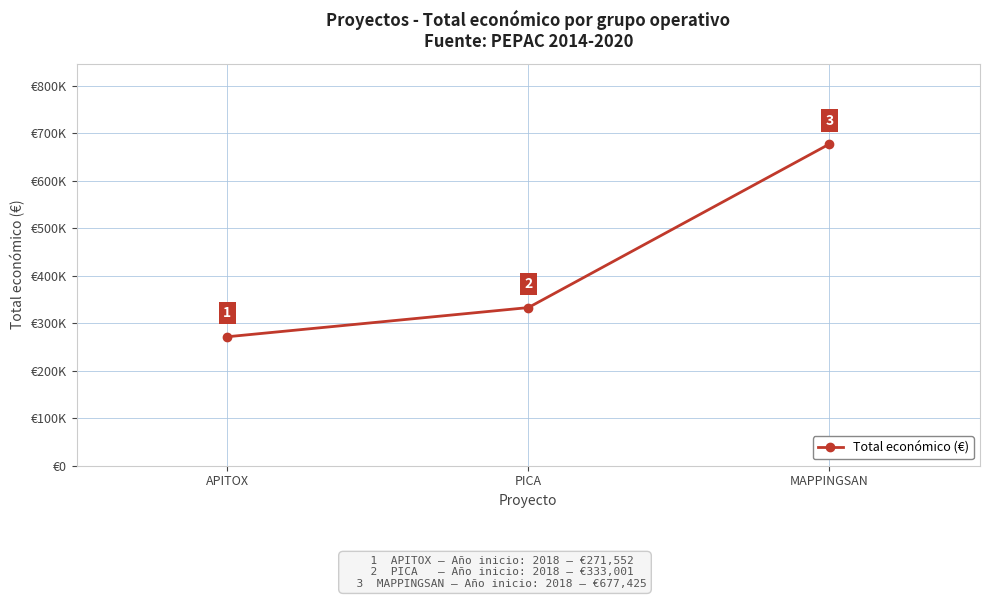

Which category has the lowest value across all series?

APITOX